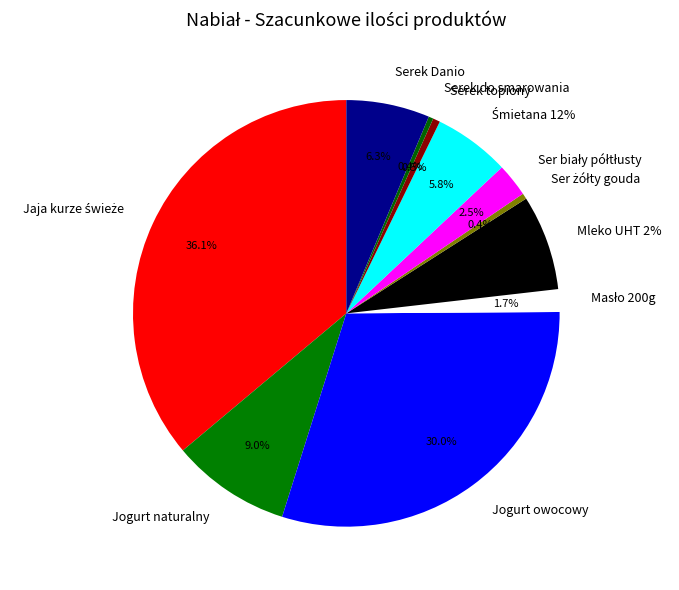

Is there any slice that represents more than half of the pie?

No